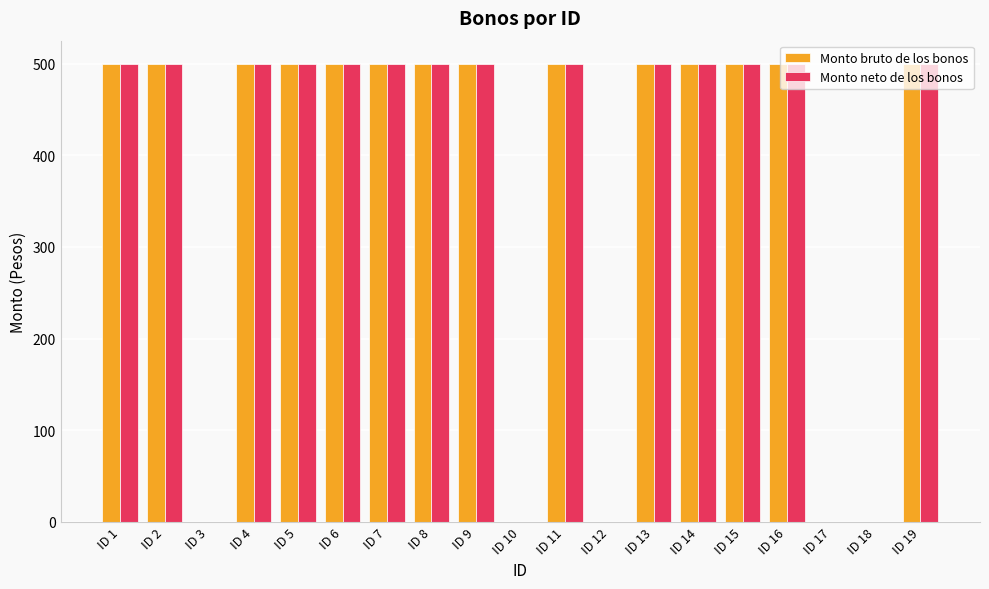

Reading left to right, what are all the values shown in this chart?

Monto bruto de los bonos: 500	500	0	500	500	500	500	500	500	0	500	0	500	500	500	500	0	0	500
Monto neto de los bonos: 500	500	0	500	500	500	500	500	500	0	500	0	500	500	500	500	0	0	500